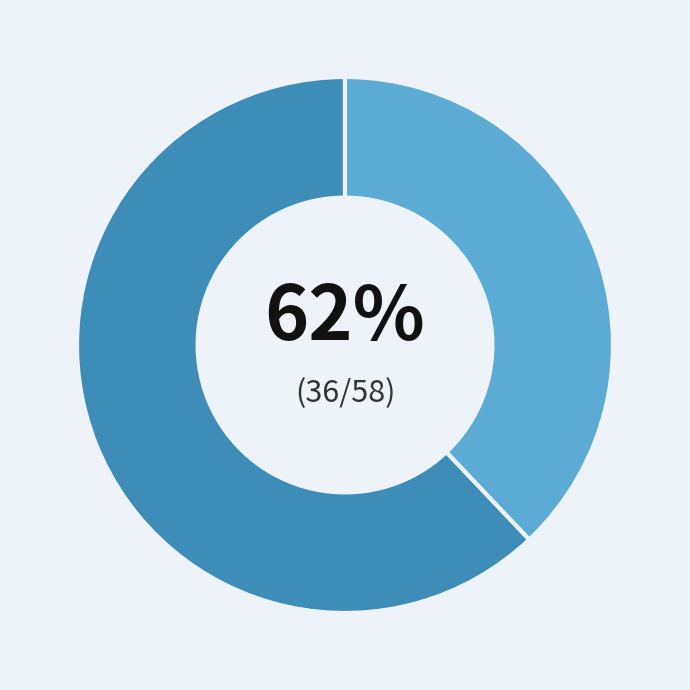

Does any single category account for the majority?

Yes